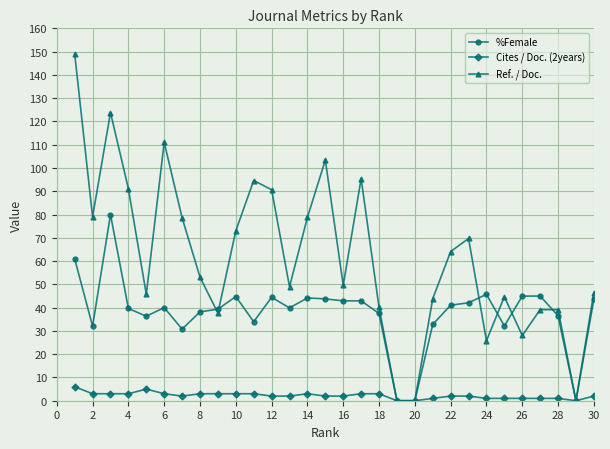

What is the value of the %Female point at the 30th from the left?

43.6